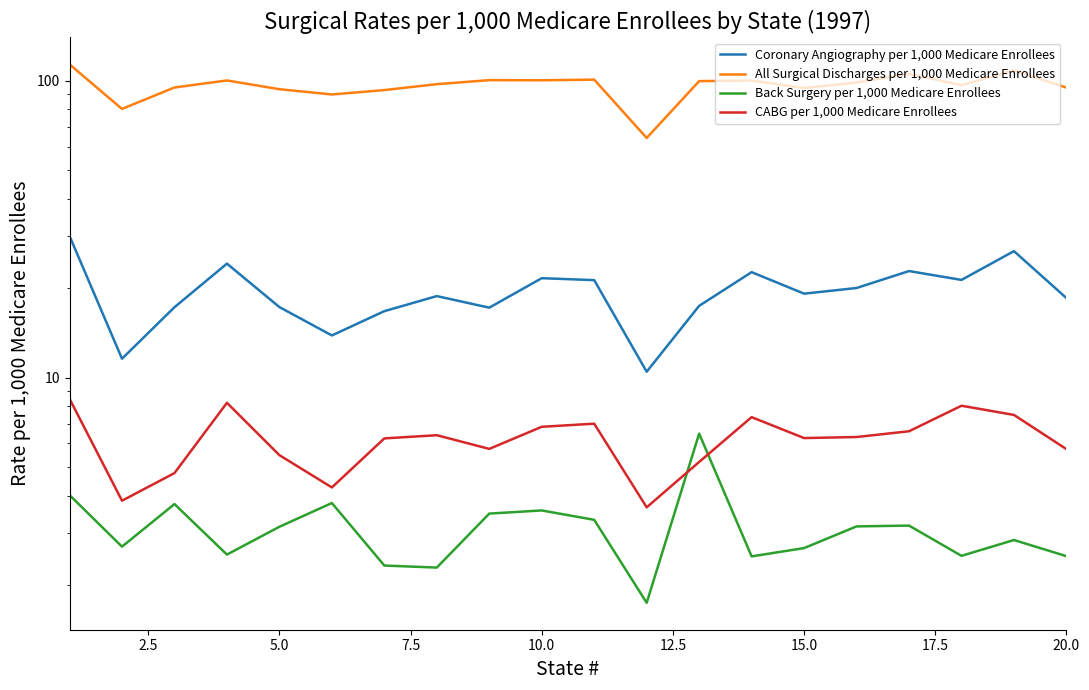

How many values in the Back Surgery per 1,000 Medicare Enrollees series exceed 3?

10